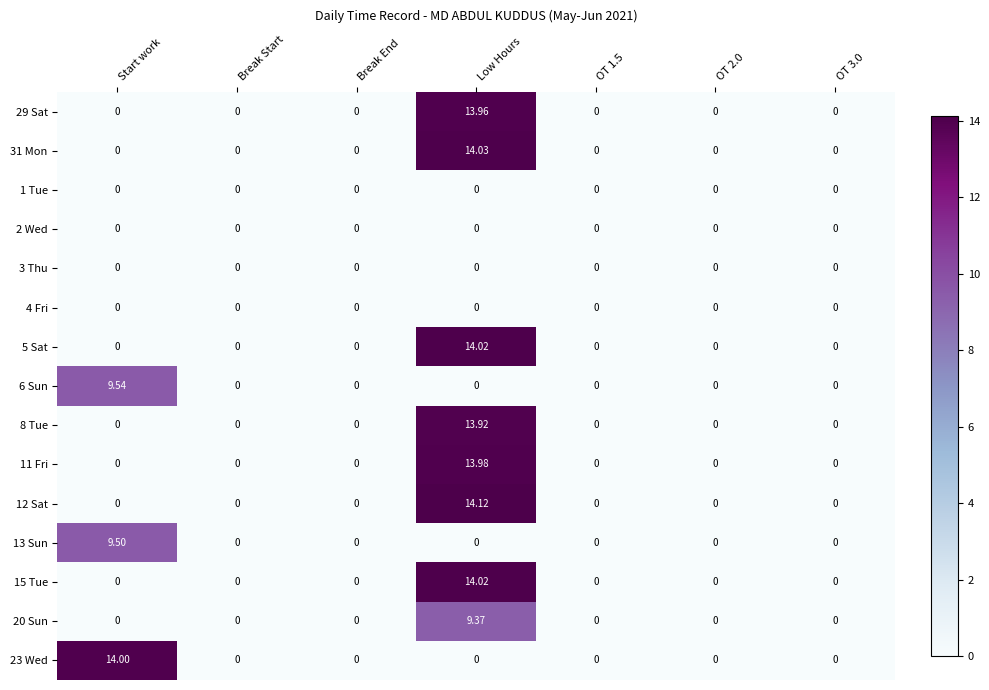

Which category has the highest value in the 15 Tue series?

Low Hours